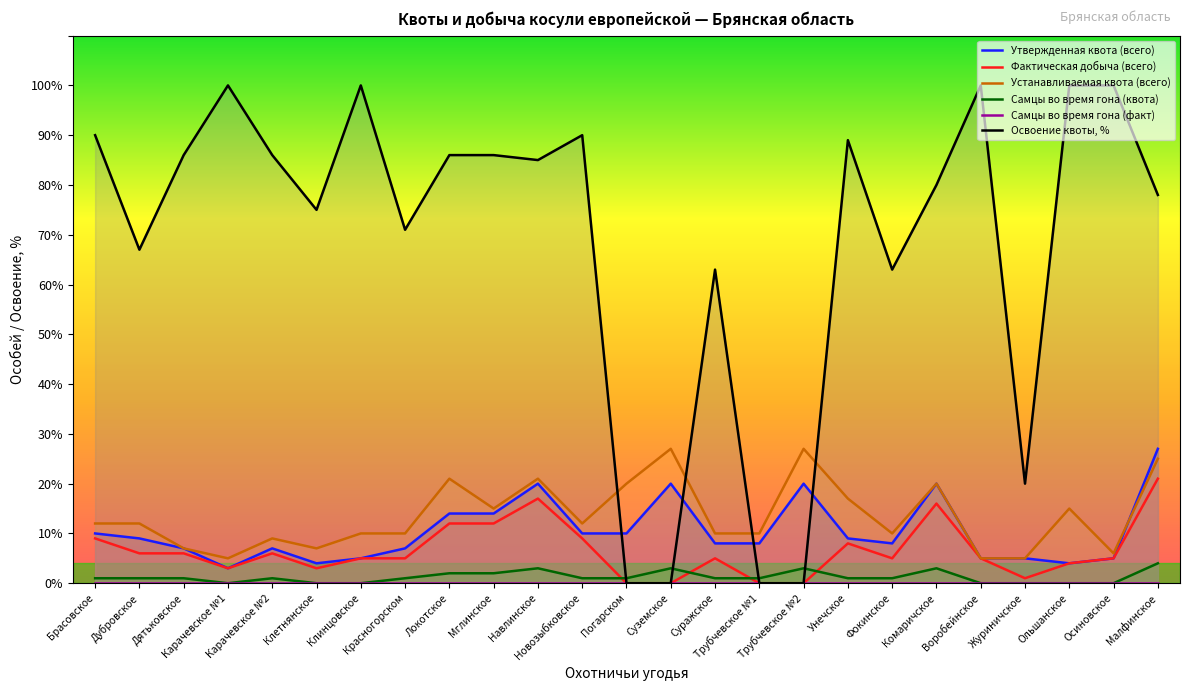

What are all the series names shown in the legend?

Утвержденная квота (всего), Фактическая добыча (всего), Устанавливаемая квота (всего), Самцы во время гона (квота), Самцы во время гона (факт), Освоение квоты, %